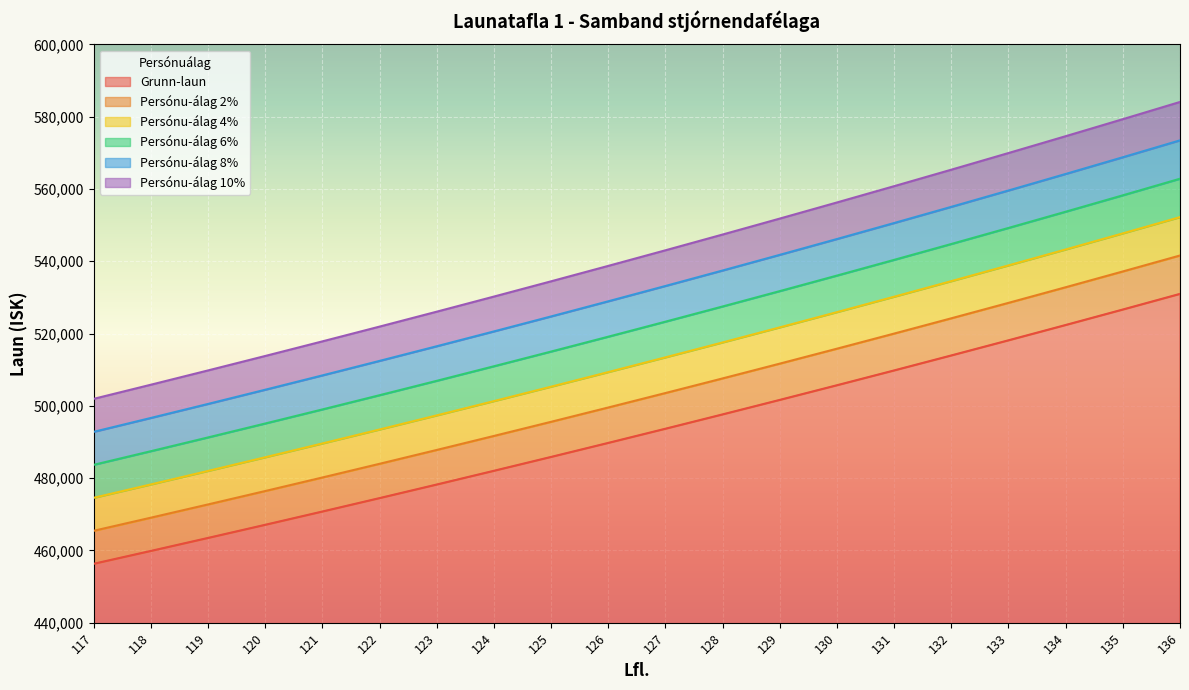

Does the chart display data point markers on the line(s)?

No